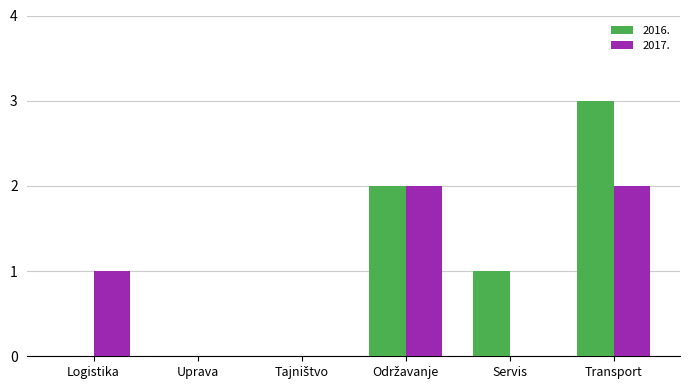

Where is 2016. nearest to the value 1?

Servis